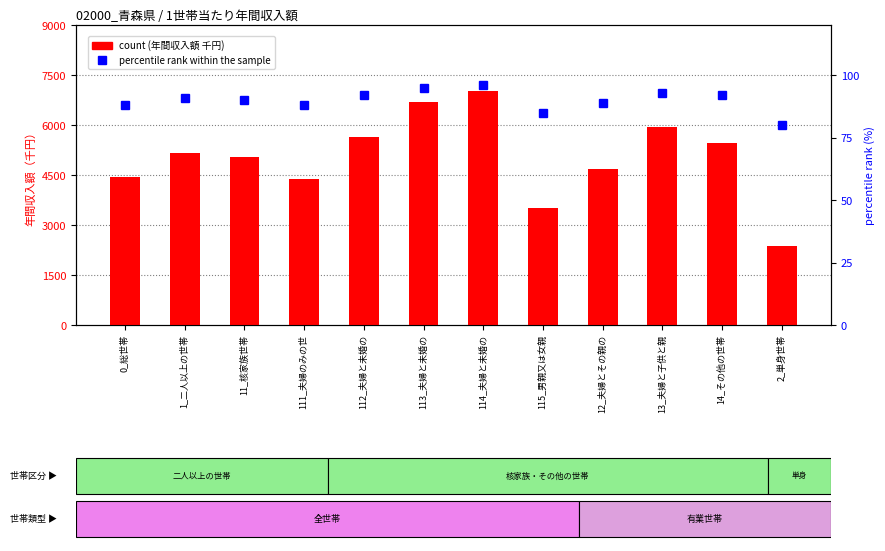

Count the number of categories in the chart.

12